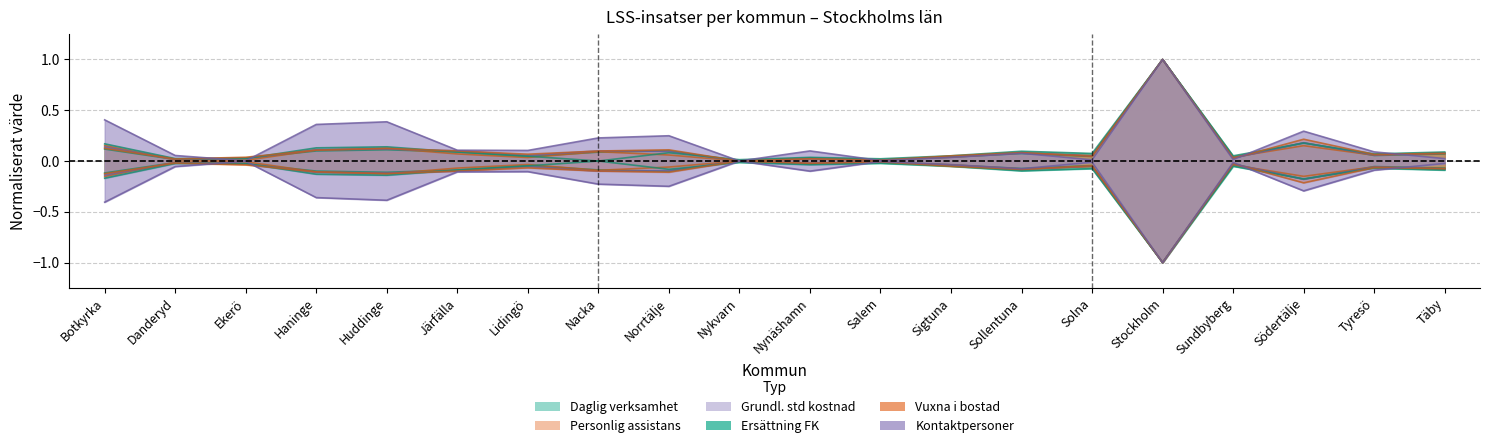

What is the value of the Vuxna i bostad (col_10) point at the 9th from the left?

0.1